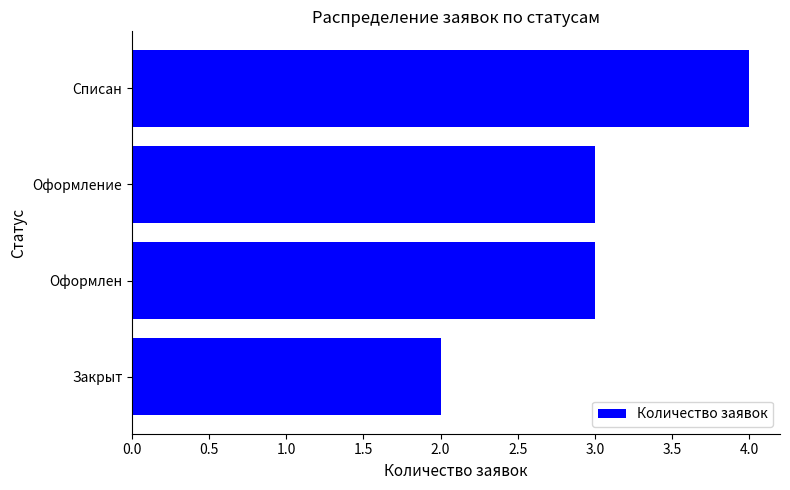

Count the number of data series in this chart.

1